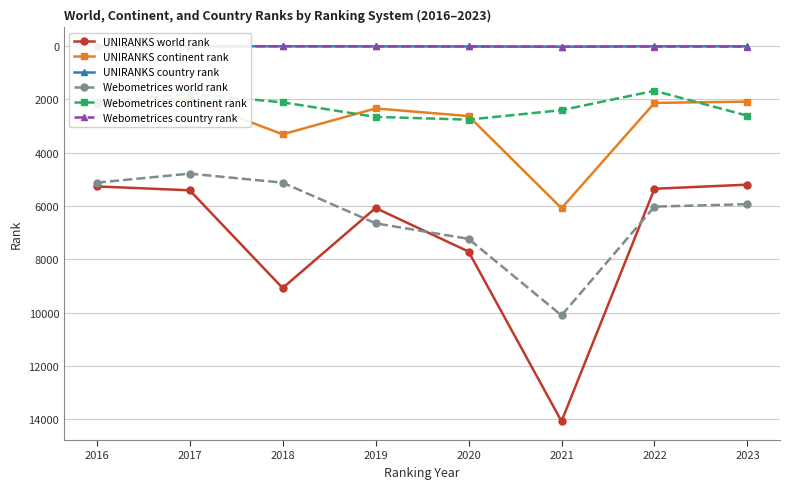

At how many categories does at least one series exceed 8342?

2